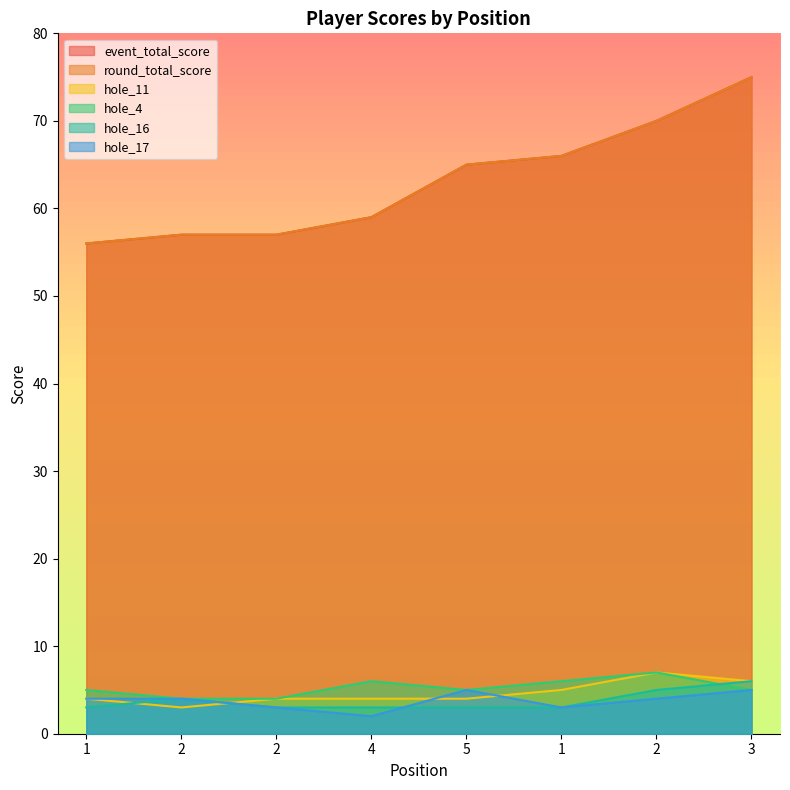

The value of hole_16 at 1 is 3. True or false?

True